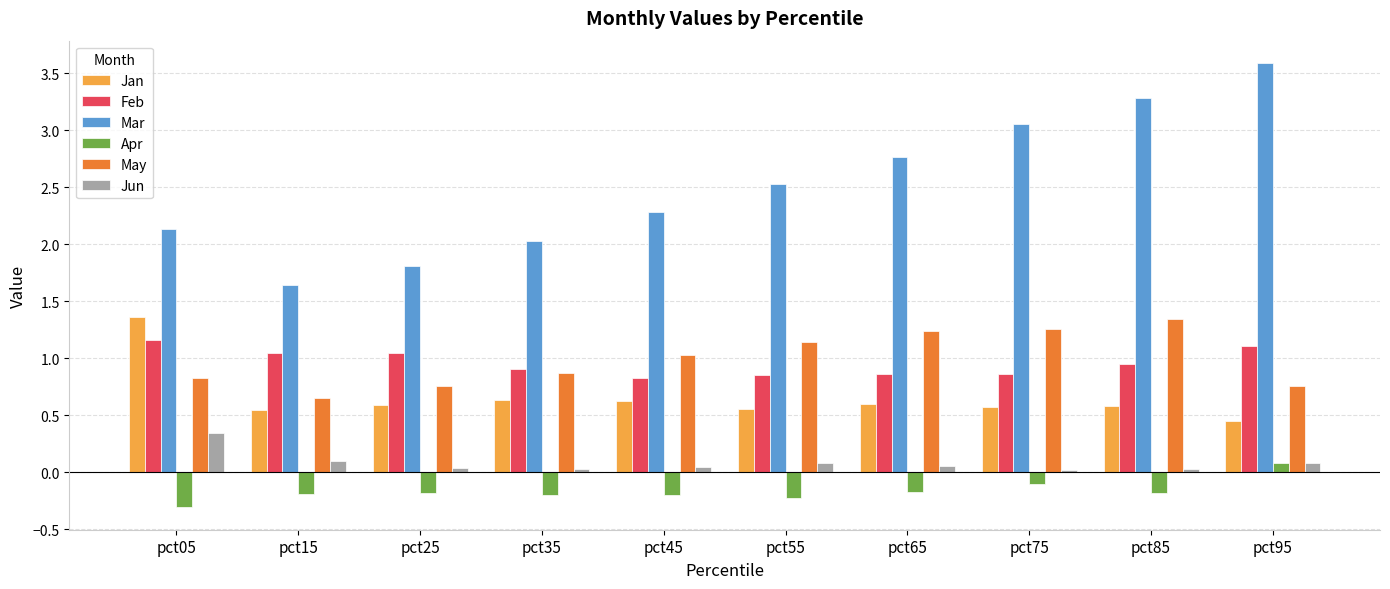

At how many categories does at least one series exceed 3?

3